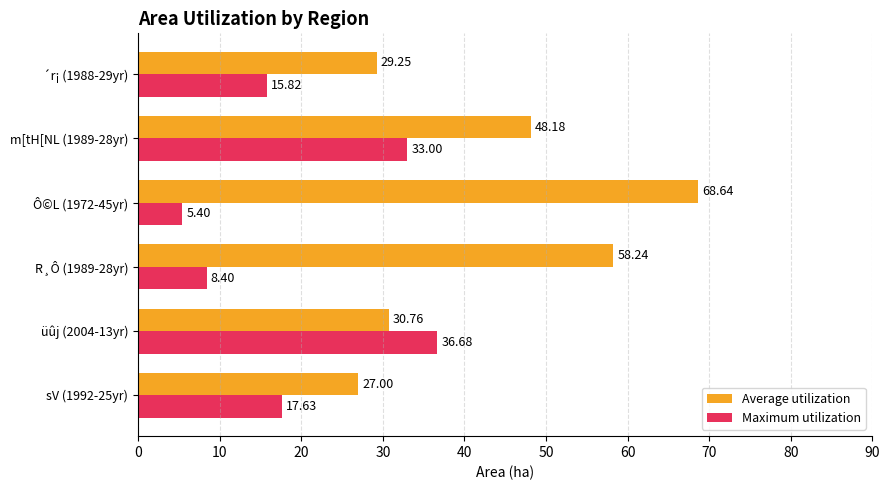

Which category has the lowest value in the Maximum utilization series?

Ô©L (1972-45yr)